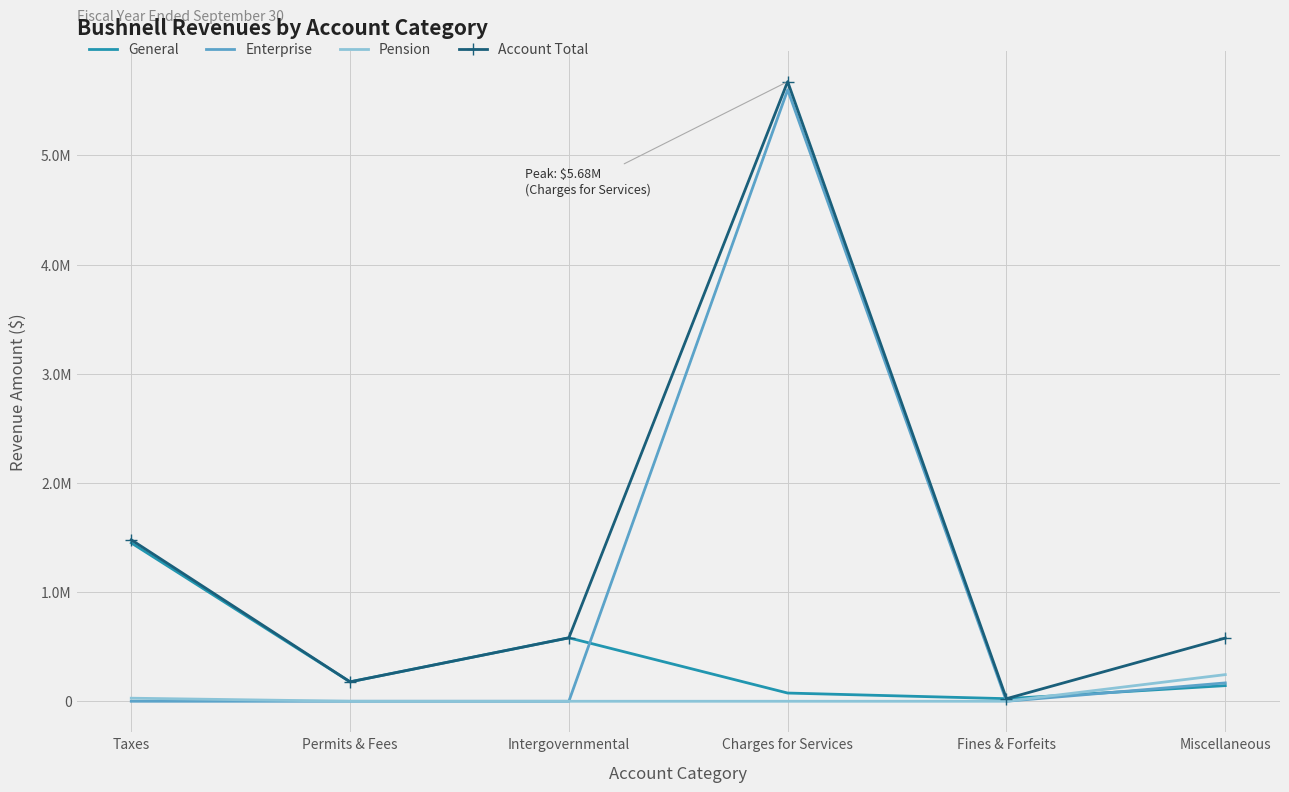

At which category does Enterprise reach its first local peak?

Charges for Services